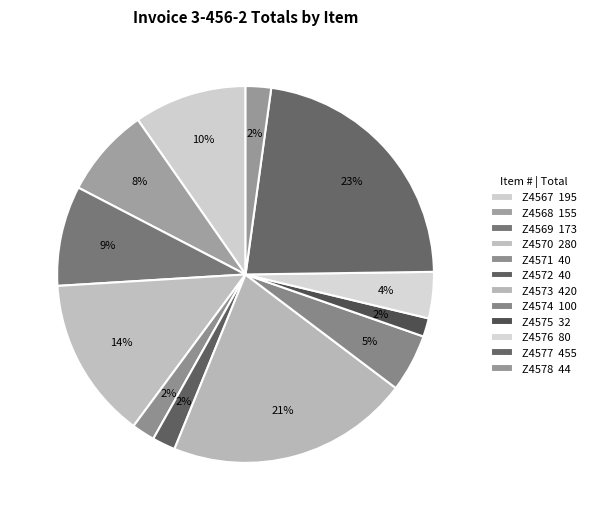

Which slice is the largest?

Z4577